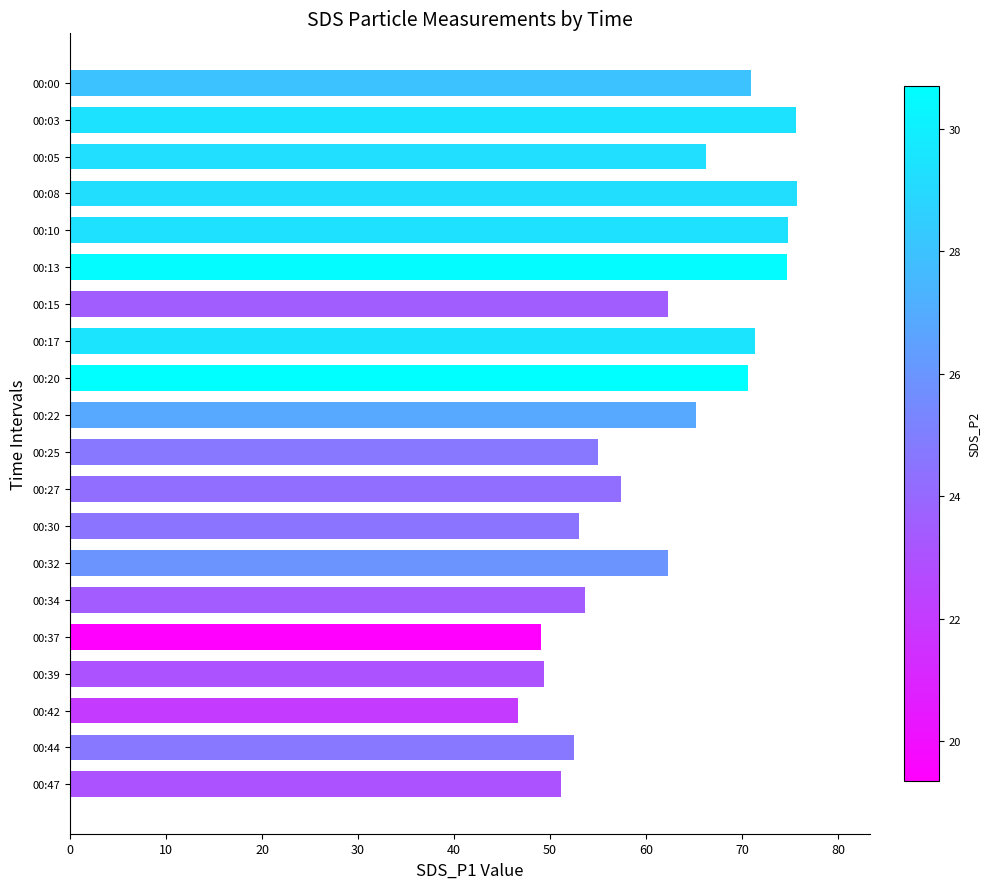

The value at 00:17 is 119.7. True or false?

False